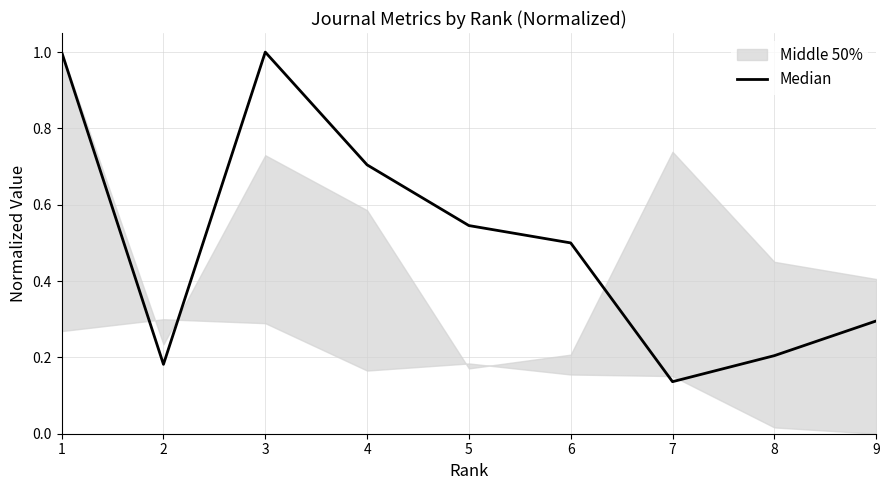

What is the difference between the second highest and second lowest values?

0.8